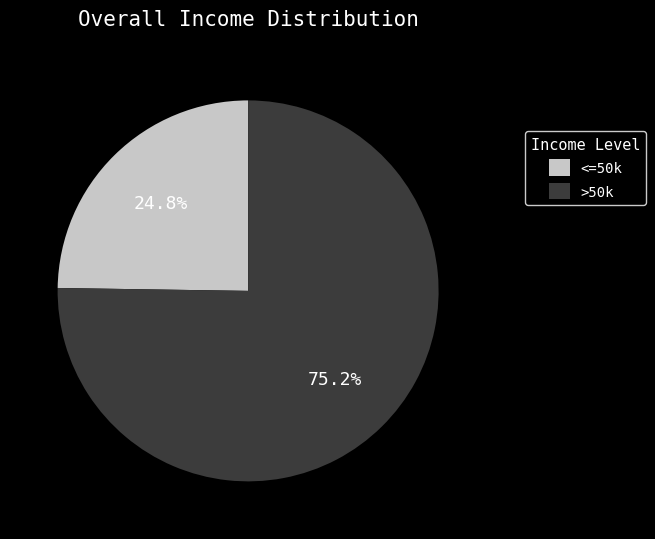

Which has a higher value, <=50k or >50k?

>50k